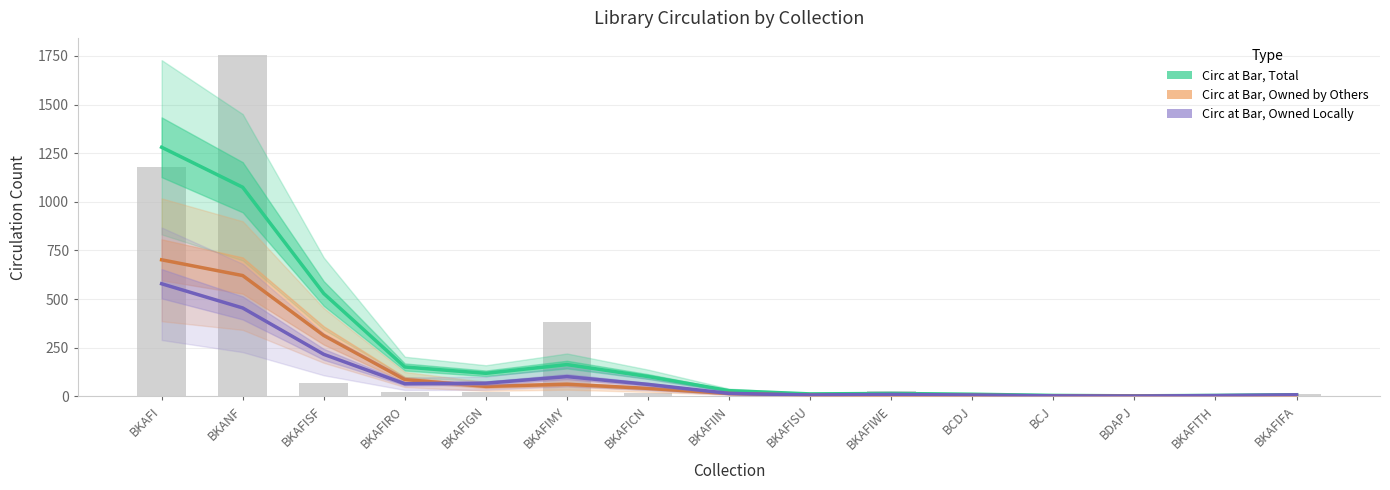

Are the bars horizontal?

No